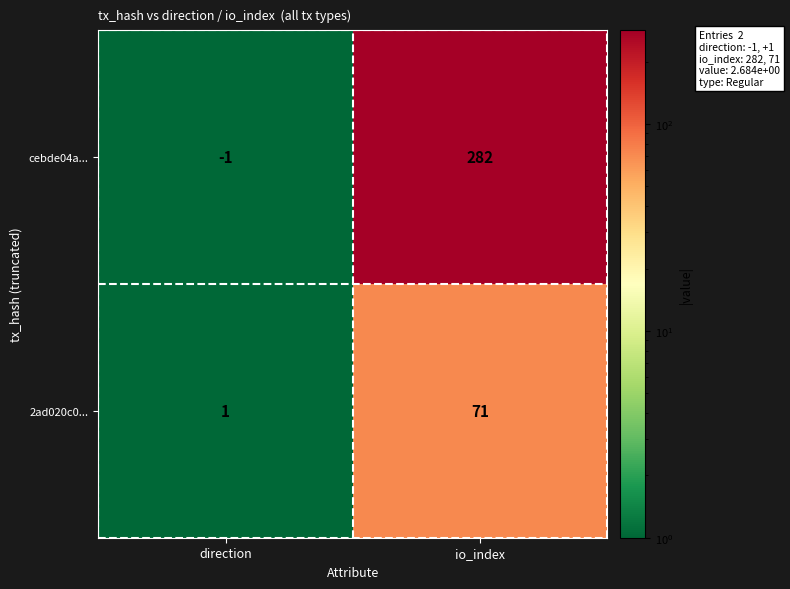

Reading left to right, extract all data points from this chart.

cebde04a...: -1	282
2ad020c0...: 1	71